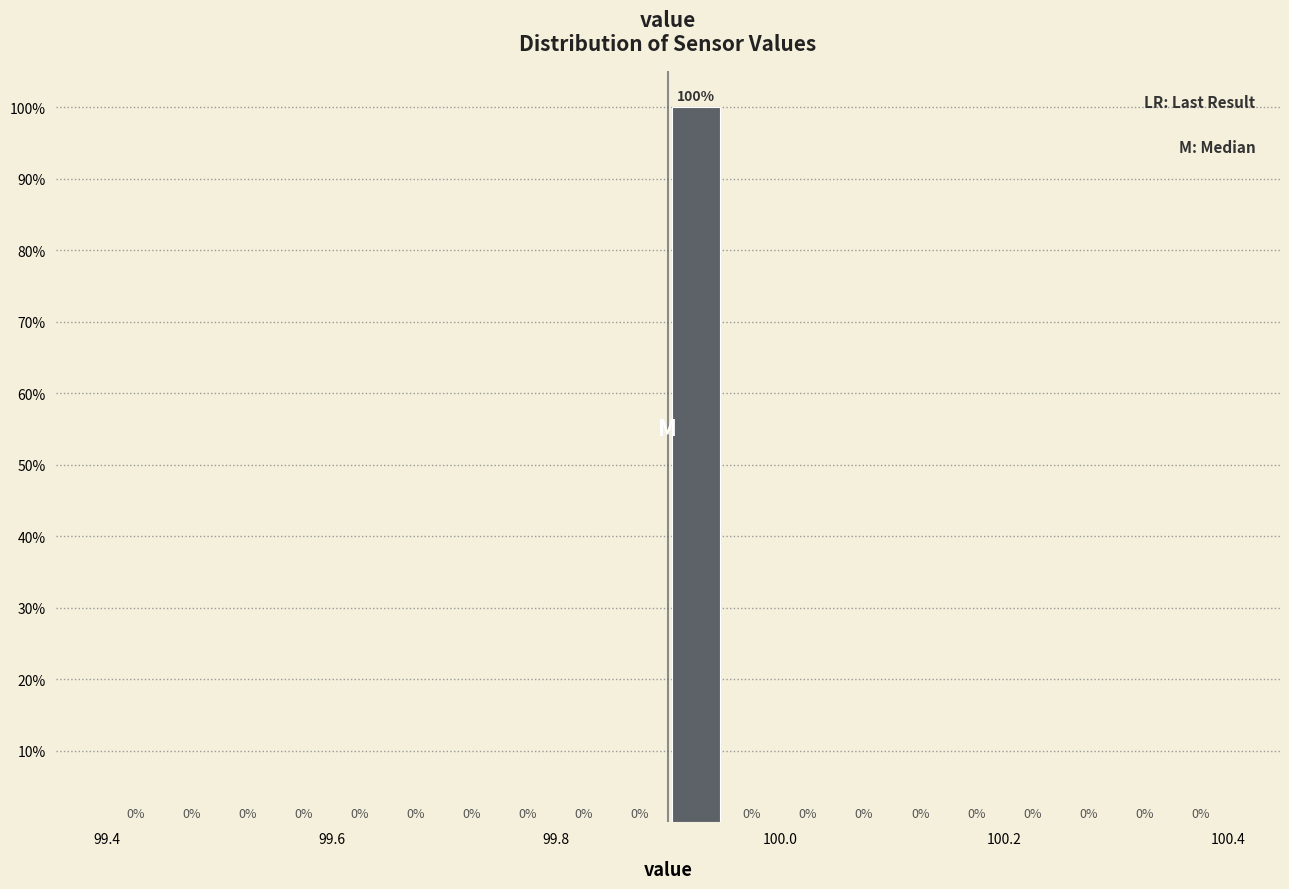

Around what value on the x-axis is the tallest bar? Give the approximate position of its centre, as read against the axis.

99.92